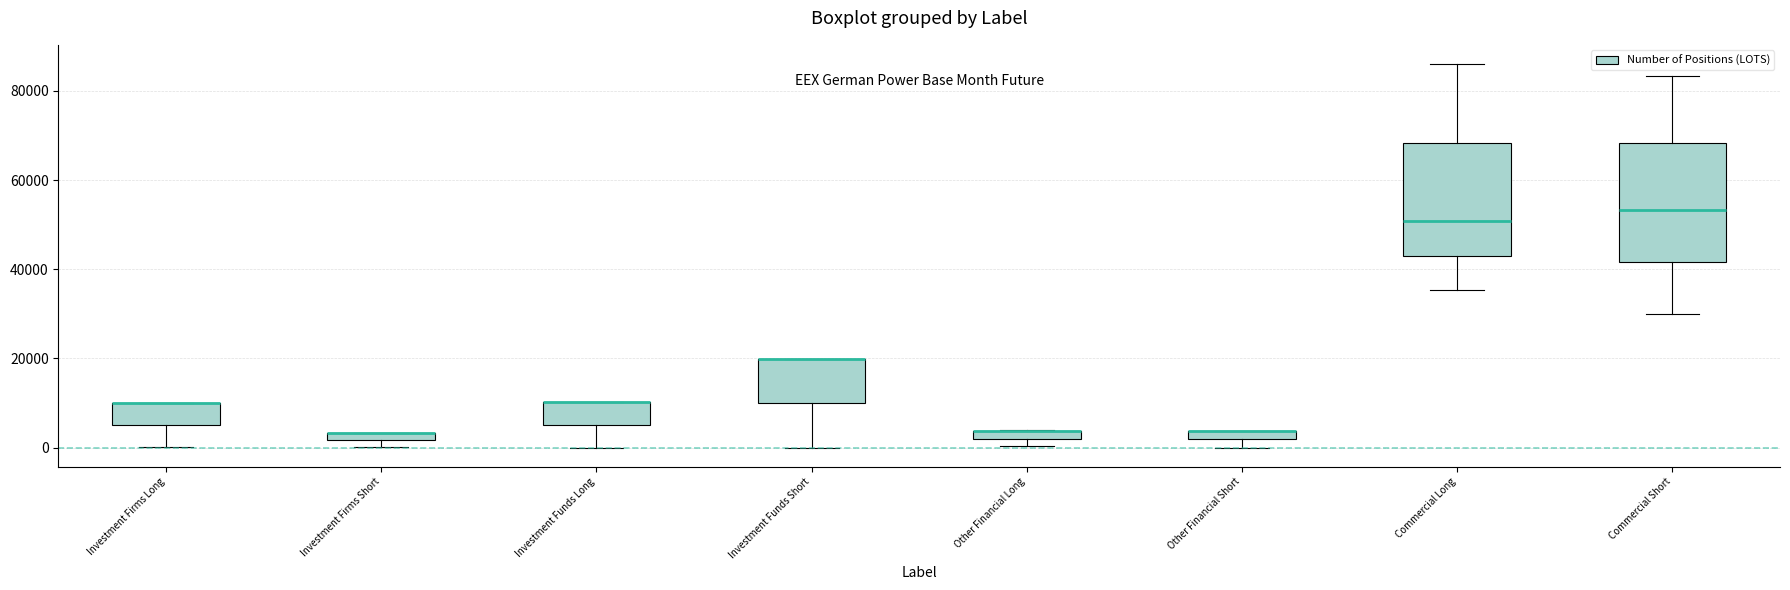

Where is the upper edge of the box for Other Financial Short on the y-axis? The values are not printed on the chart, so give them approximately, as read against the axis.

4000